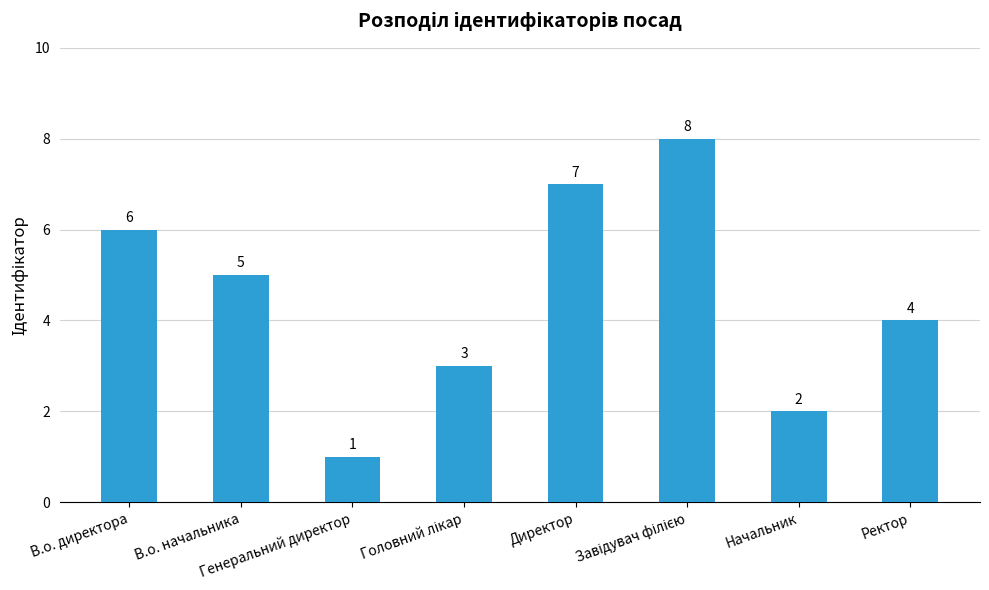

What is the difference between the second highest and second lowest values?

5